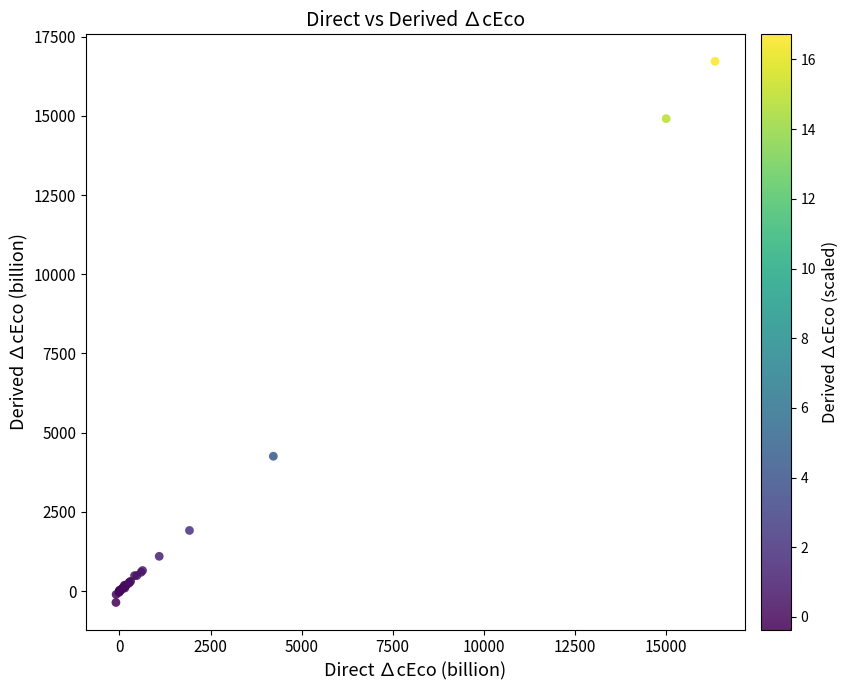

What Y value in the scatter plot is closest to 8179?

4254.6